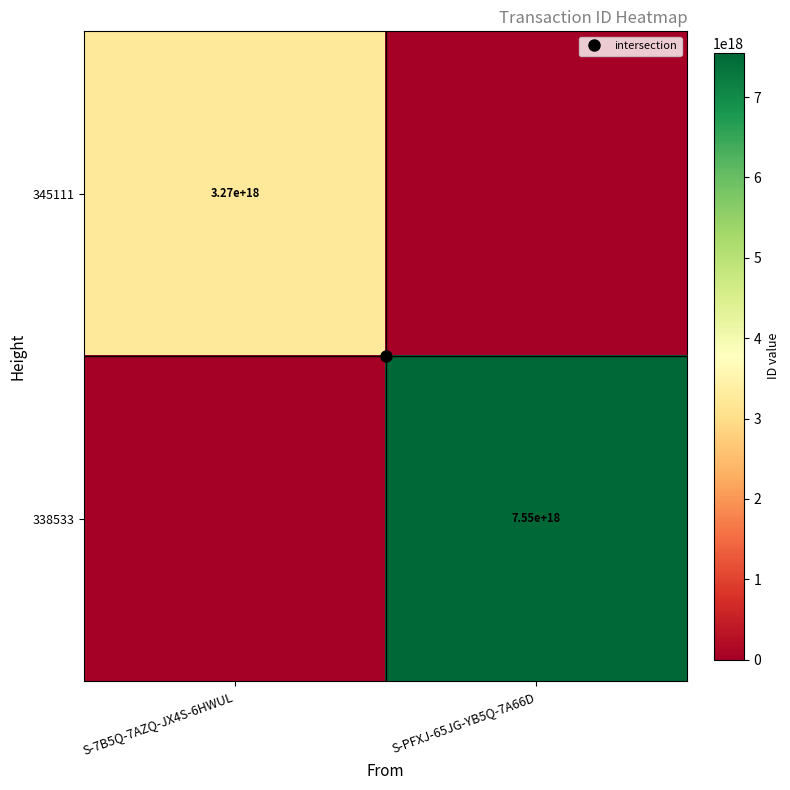

What is the maximum value shown in the chart?

7550241432525350912